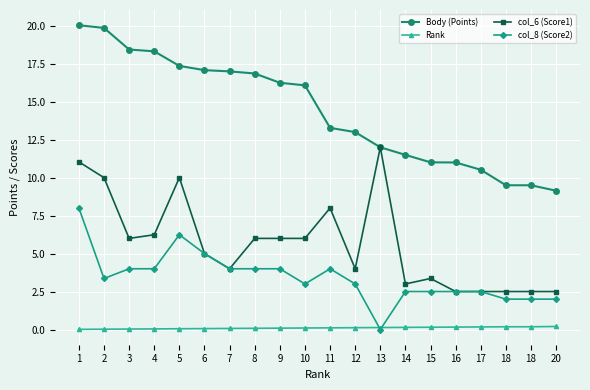

How many lines are shown in the chart?

4